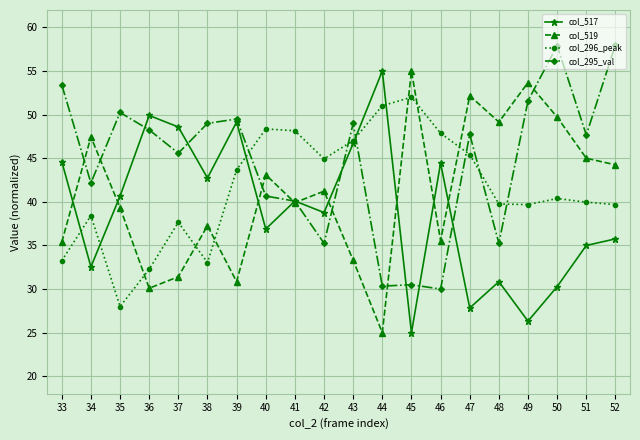

What is the value of the col_519 point at the 11th from the left?

33.3